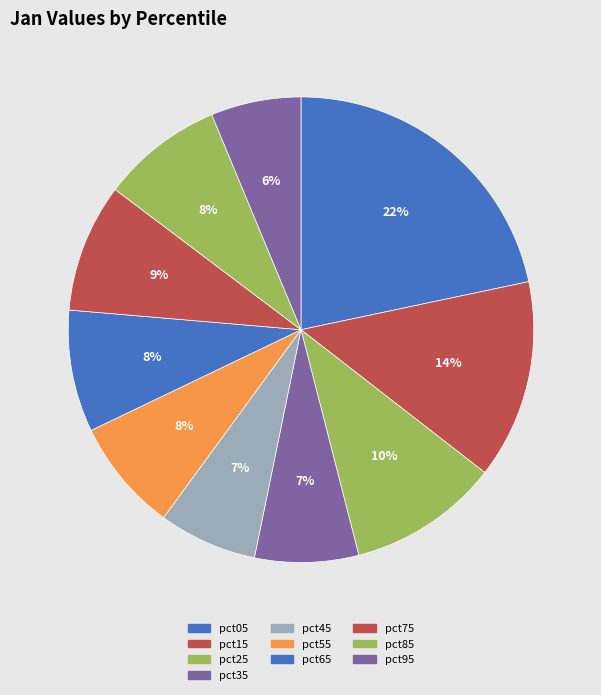

To the nearest percent, what is the difference between the pct65 and pct45 slice percentages?

2%